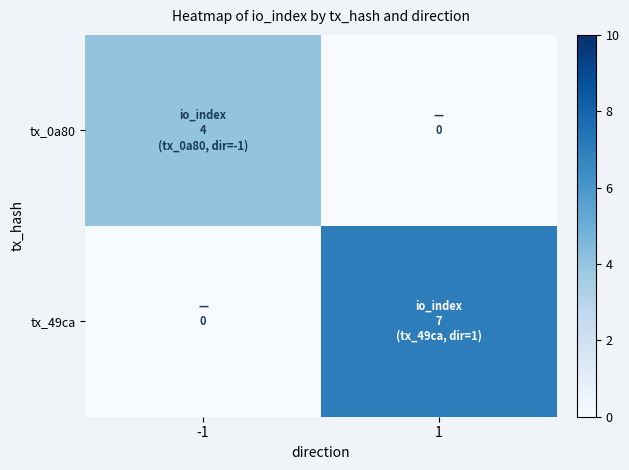

Which label corresponds to the smallest value in the chart?

1